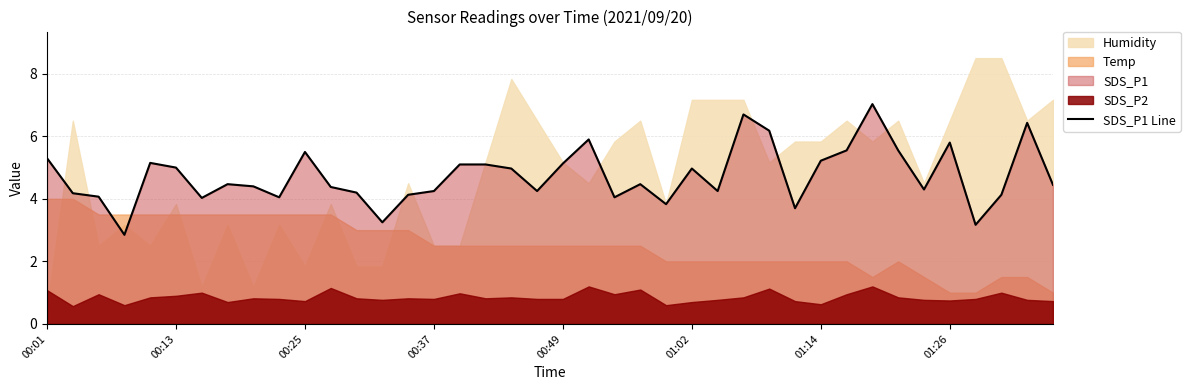

Is it true that the value at 38 is 6.4?

True